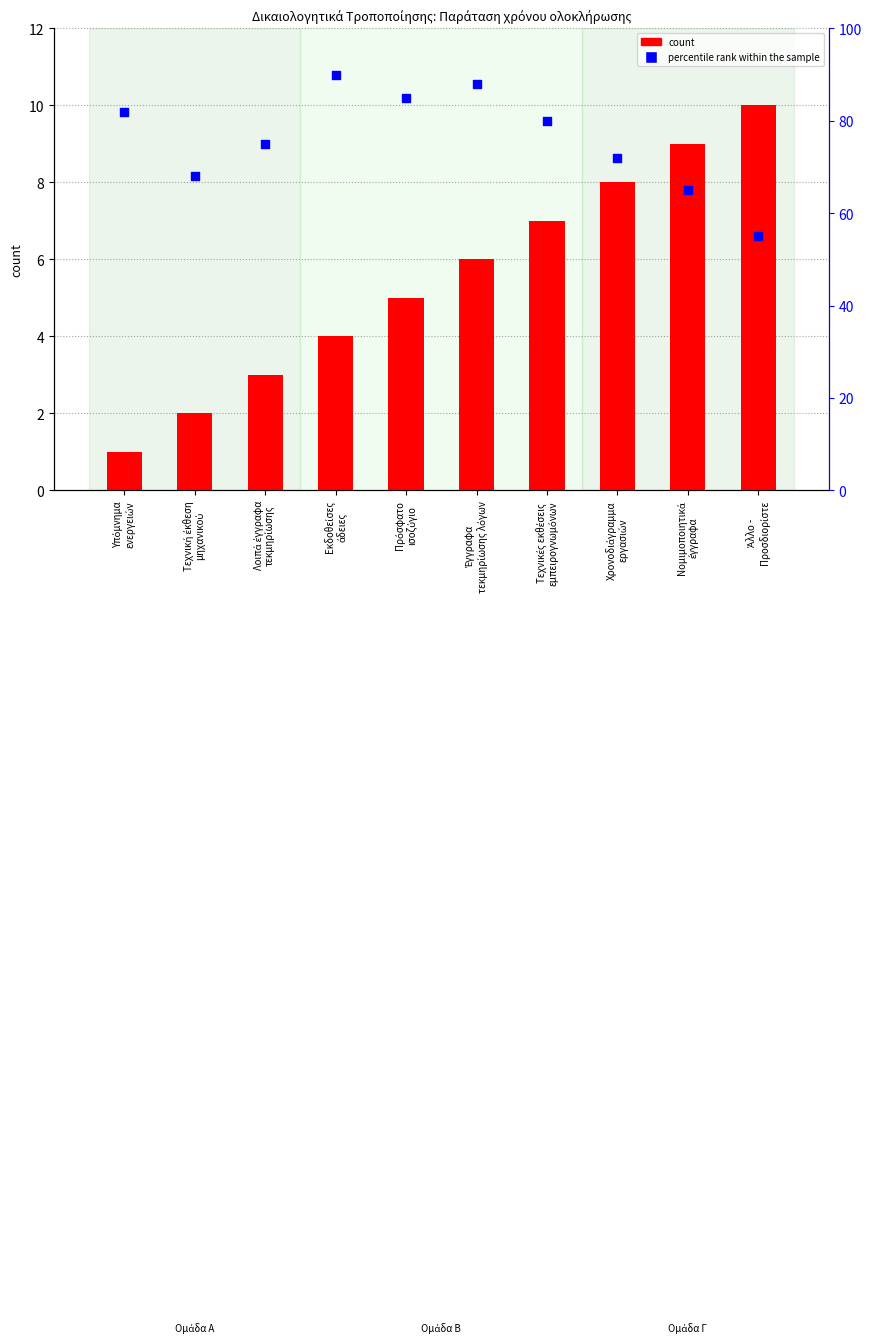

Which series has the widest spread of Y values?

percentile rank within the sample